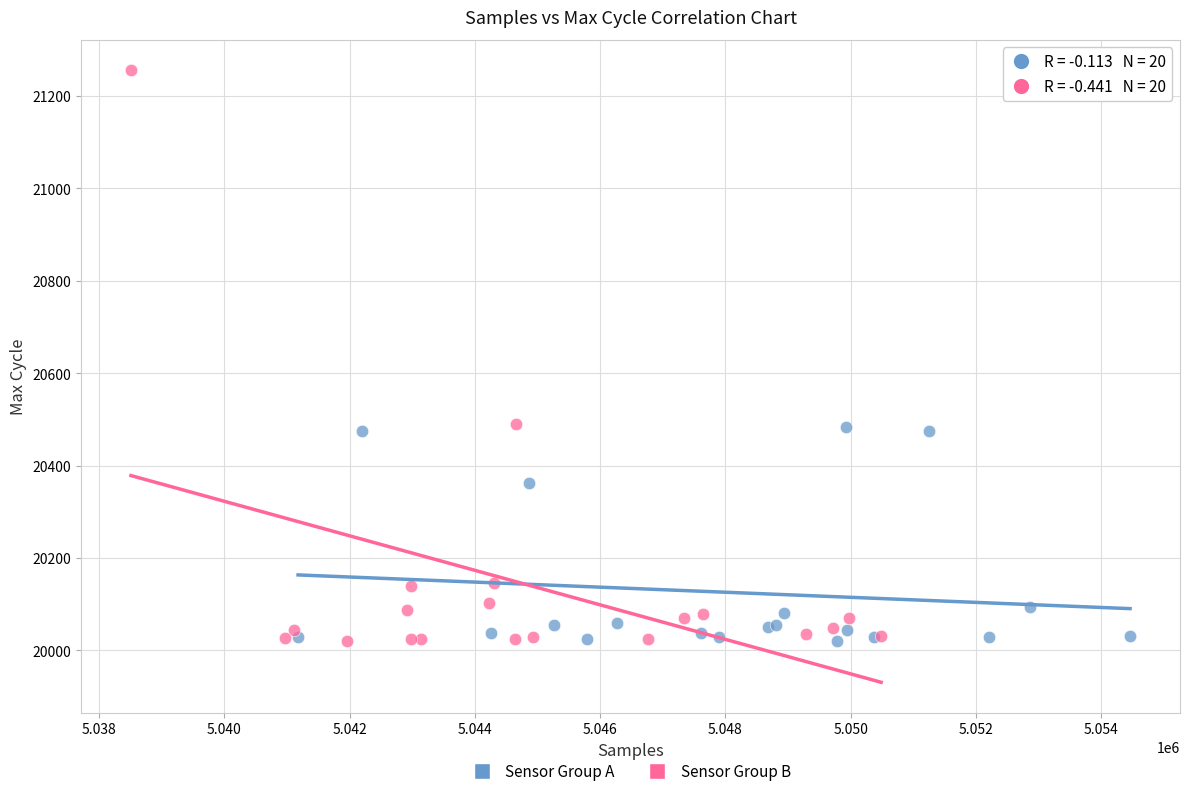

Which series contains the highest Y value?

Sensor Group B